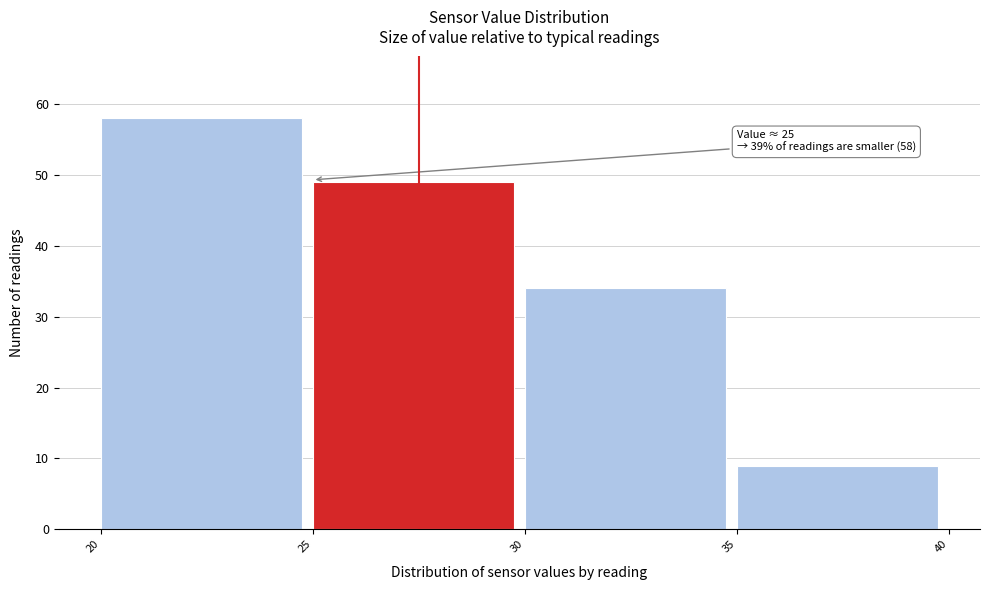

Which range on the x-axis has the tallest bar?

20 to 25